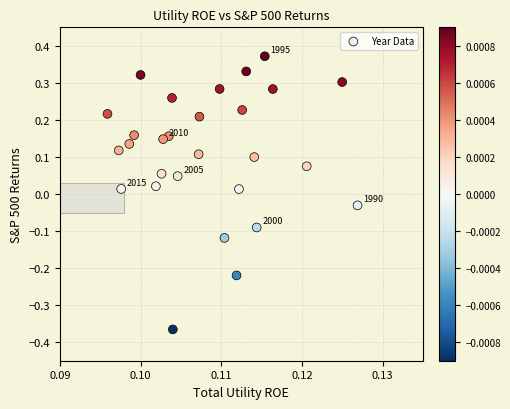

What is the range of Y values (max minus min)?

0.7